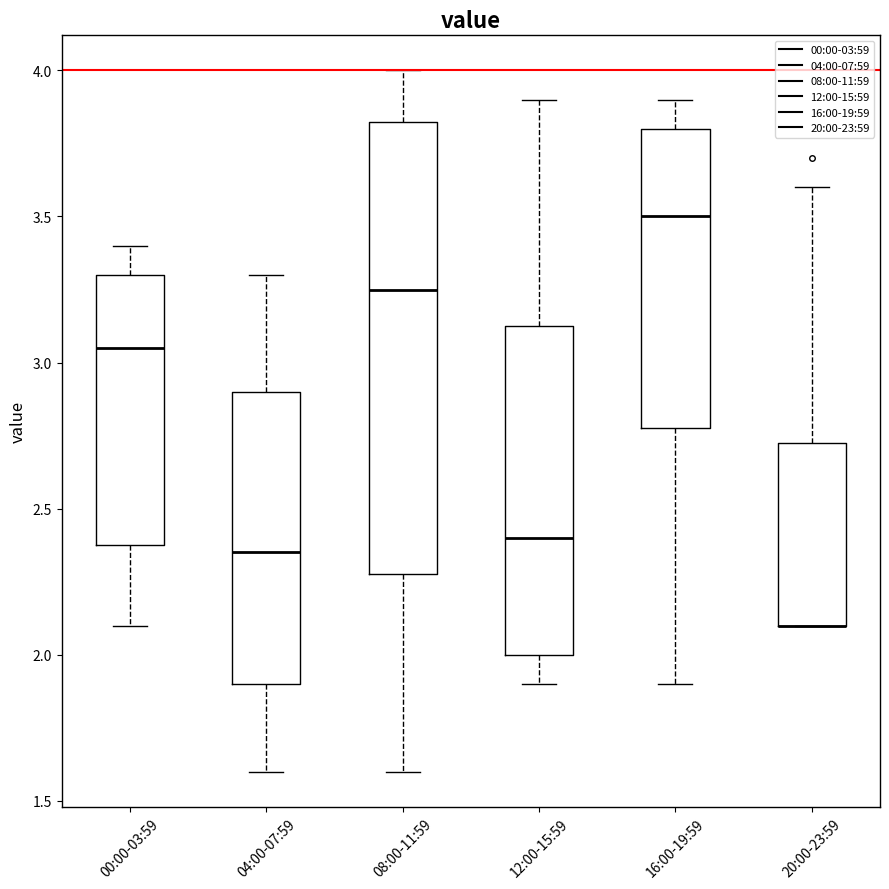

Reading left to right, read every box against the y-axis: the position of its median line, the range the box covers, and the ends of its whiskers. The values are not printed on the chart, so give them approximately, as read against the axis.

00:00-03:59: median 3.05, box 2.40 to 3.30, whiskers 2.10 to 3.40
04:00-07:59: median 2.35, box 1.90 to 2.90, whiskers 1.60 to 3.30
08:00-11:59: median 3.25, box 2.30 to 3.85, whiskers 1.60 to 4.00
12:00-15:59: median 2.40, box 2.00 to 3.15, whiskers 1.90 to 3.90
16:00-19:59: median 3.50, box 2.80 to 3.80, whiskers 1.90 to 3.90
20:00-23:59: median 2.10 (drawn on the box's lower edge), box 2.10 to 2.75, whiskers 2.10 to 3.60